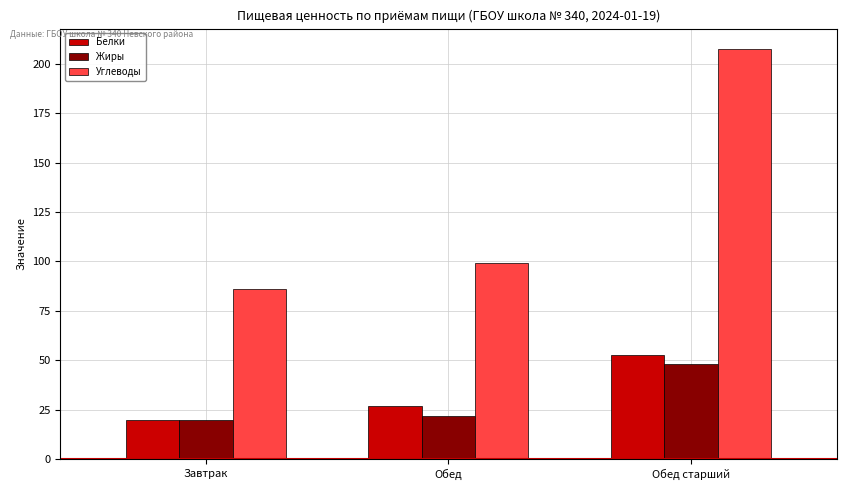

Is it true that Углеводы equals 86.1 at Завтрак?

True